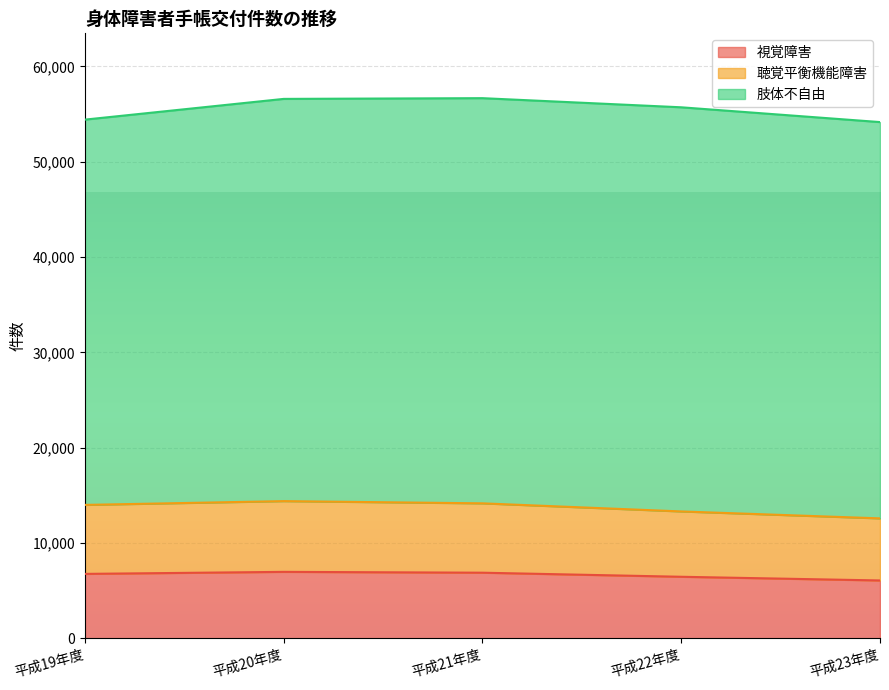

What is the sum of all 視覚障害 values?

33167